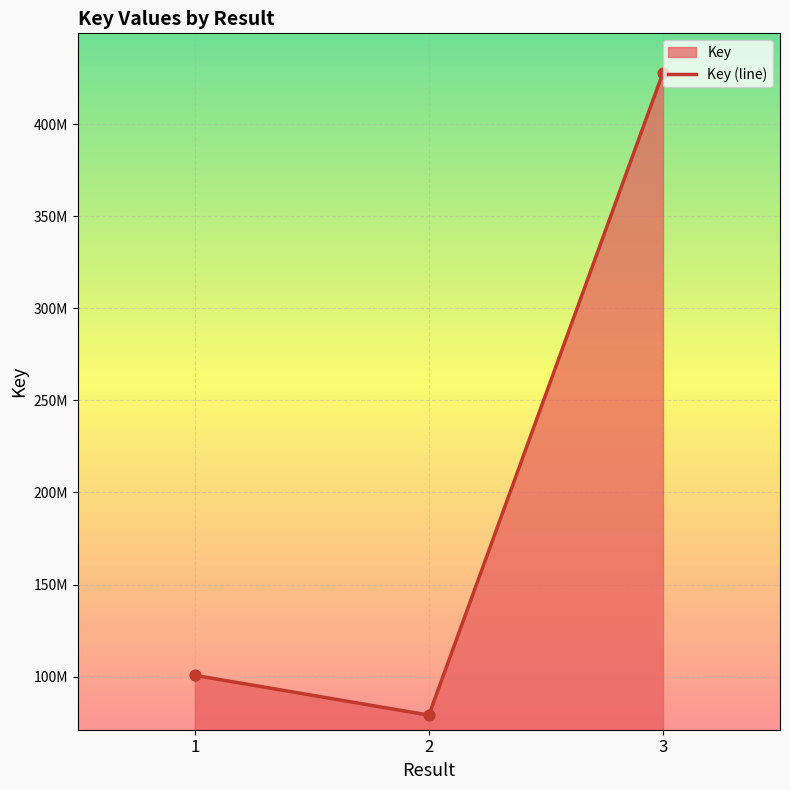

What is the change in value from 1 to 3?

+327063875